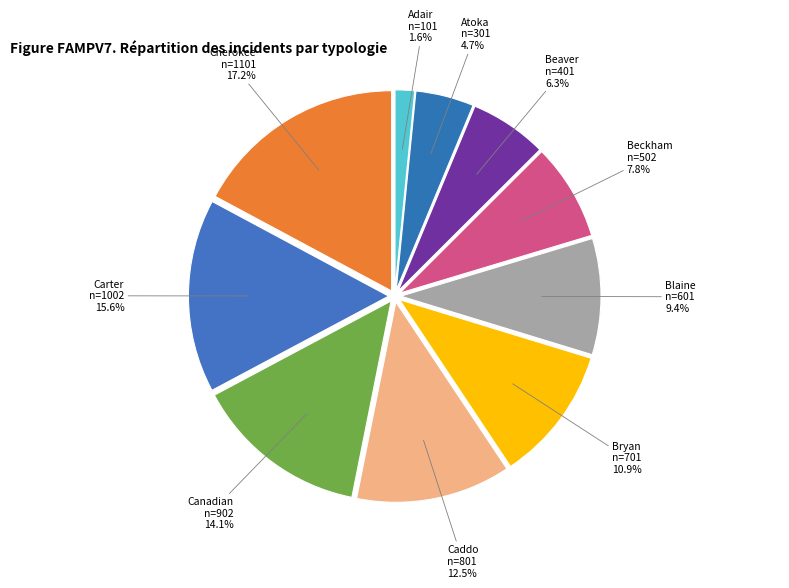

Count the number of slices in the pie.

10